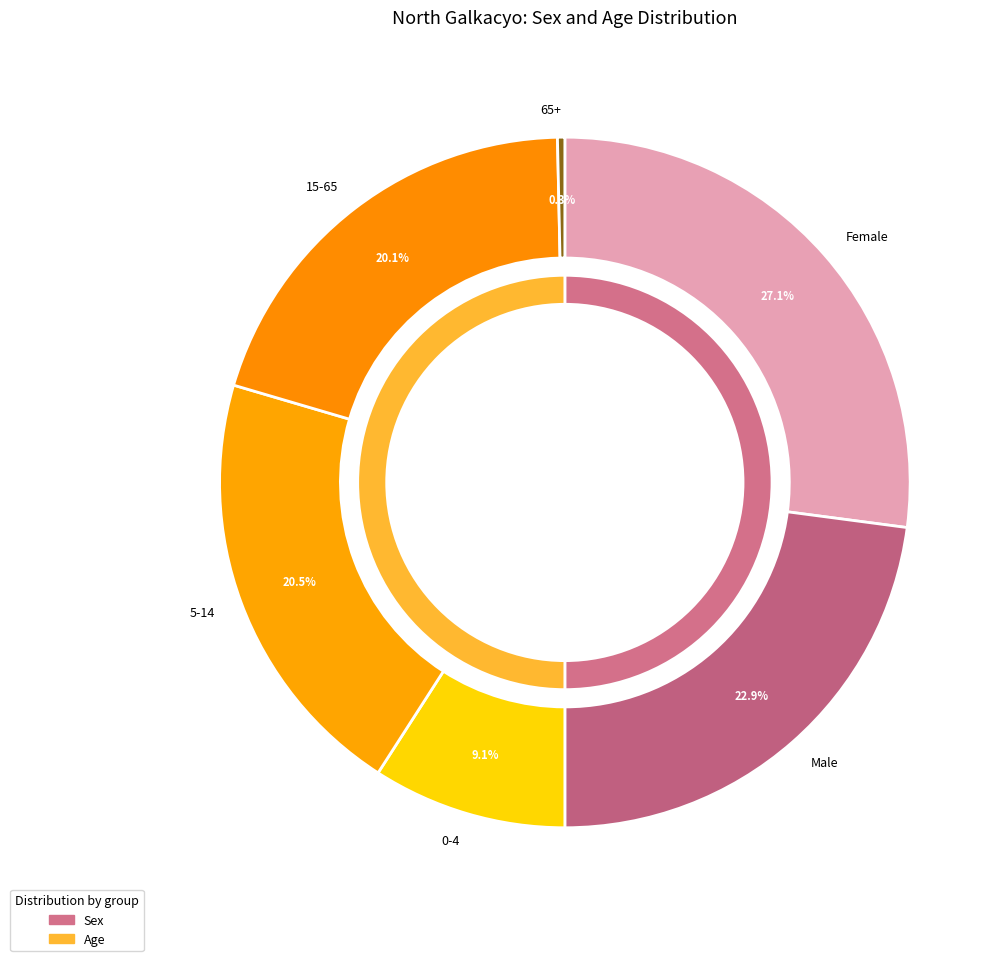

Is 65+ the majority of the pie?

No